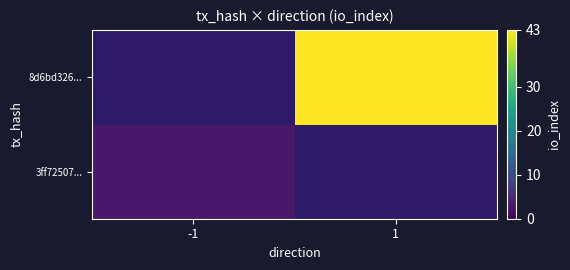

Which category has the lowest value across all series?

-1